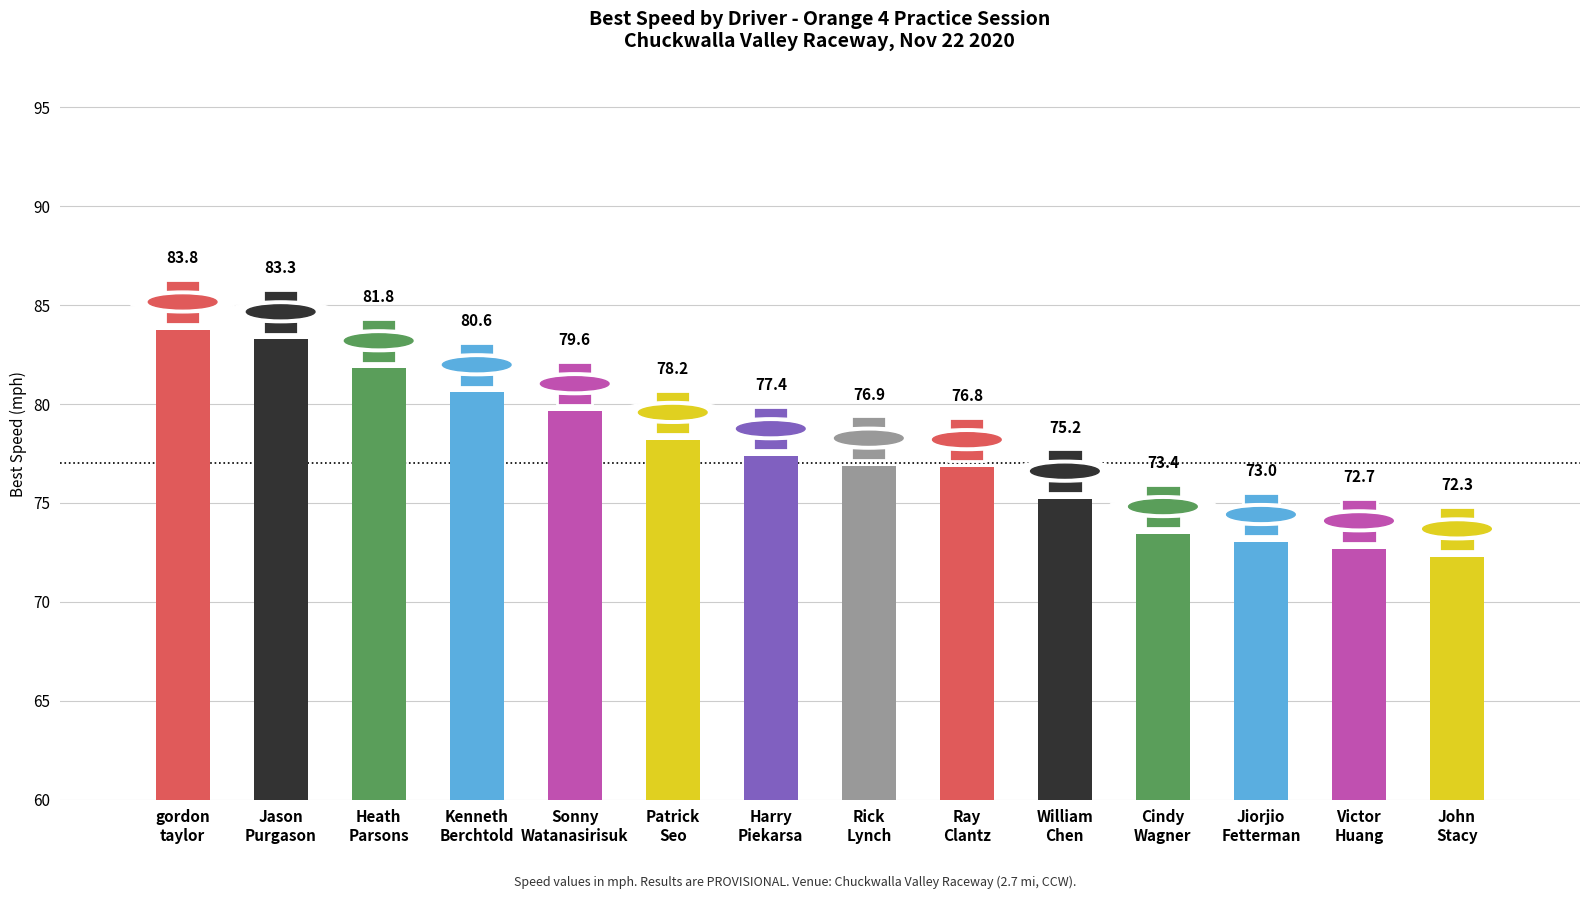

True or false: the data shows 73.0 at Jiorjio
Fetterman.

True